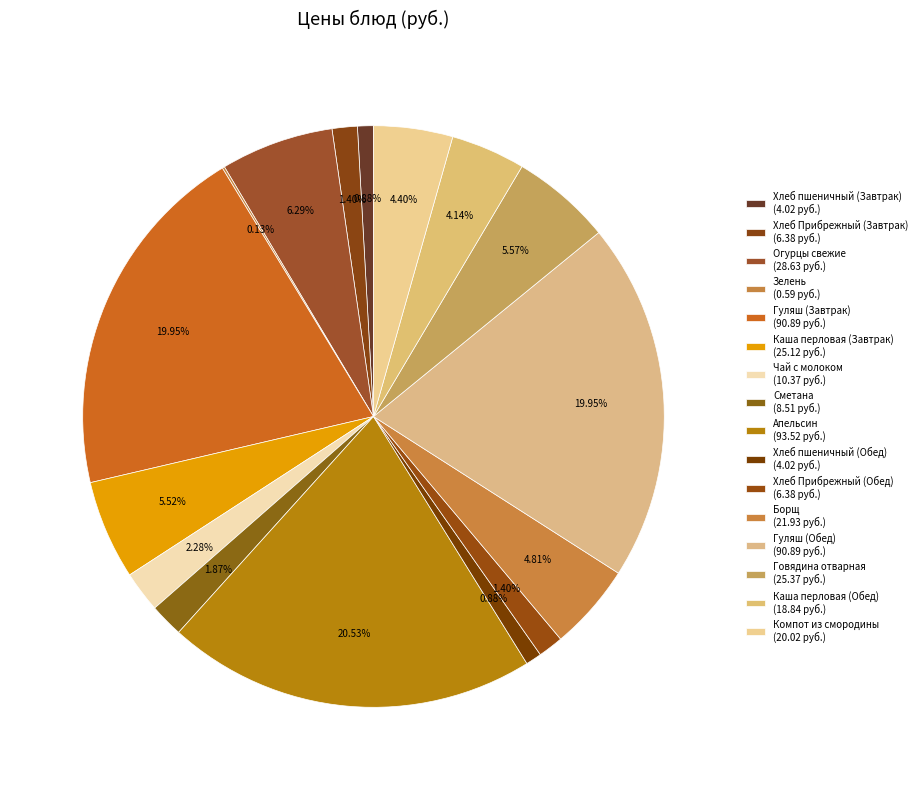

Combined, do Борщ and Огурцы свежие account for over 50%?

No